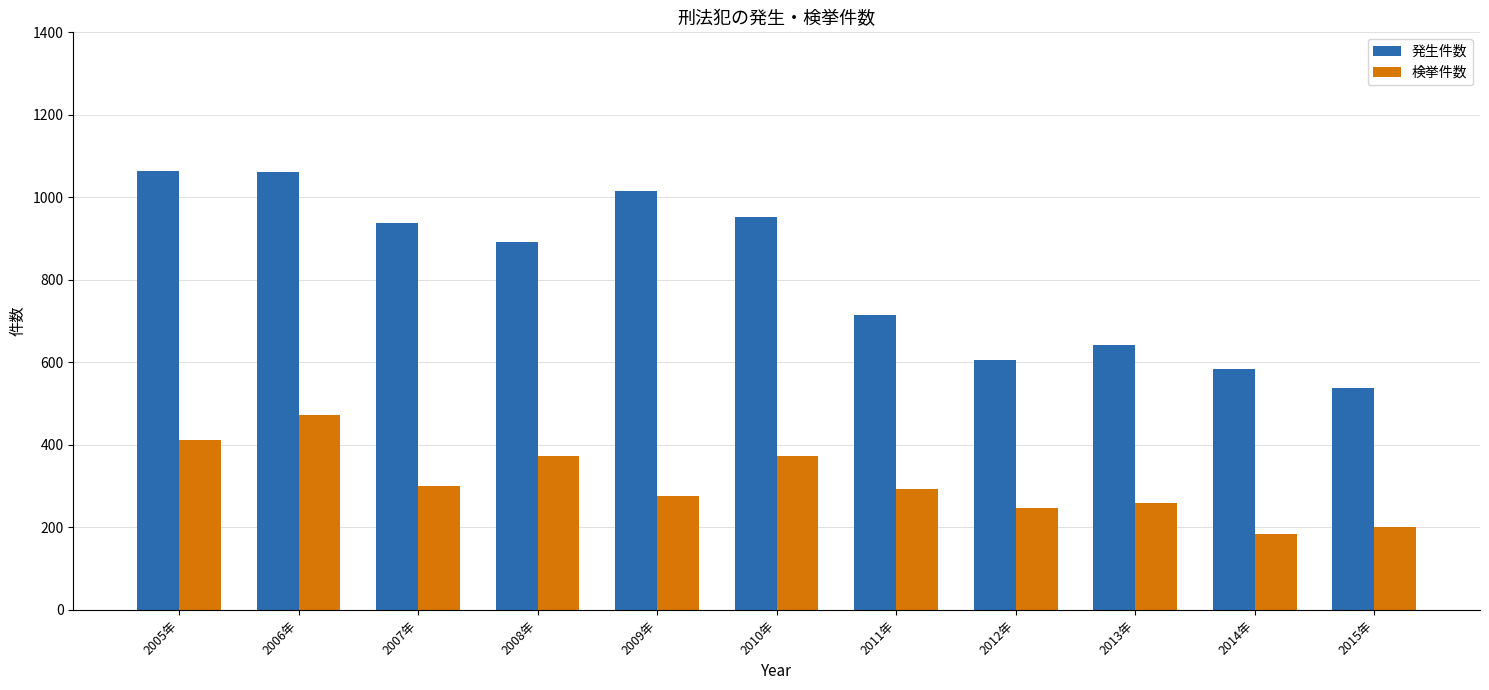

What is the total value across all series at 2010年?

1326